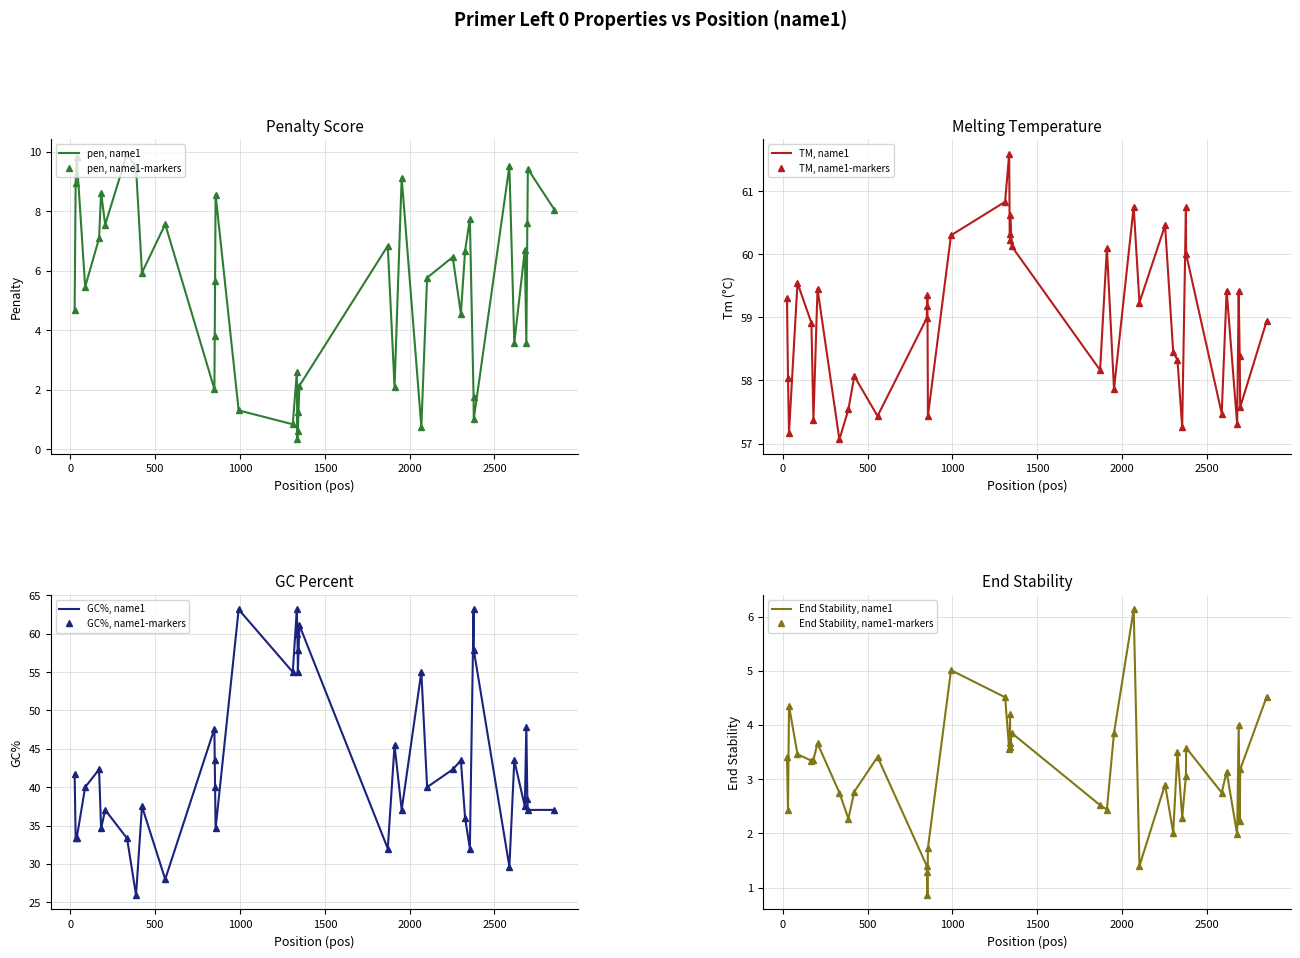

How many times do PRIMER_LEFT_0_TM and PRIMER_LEFT_0_GC_PERCENT cross each other?

8